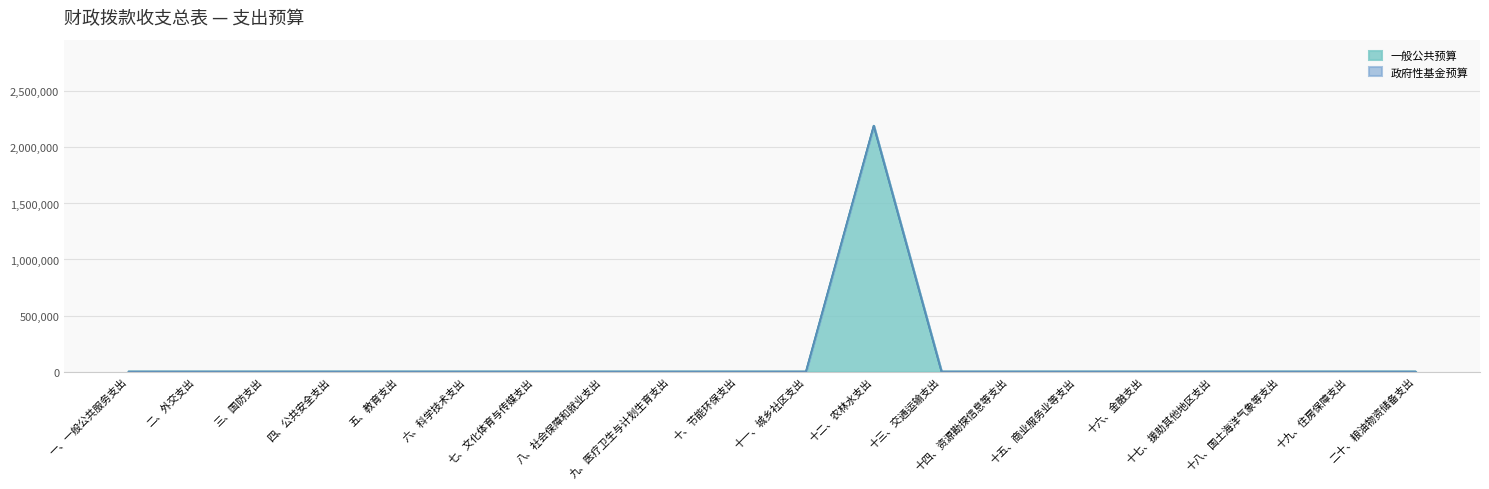

Where is the data nearest to the value 1097082?

一、一般公共服务支出